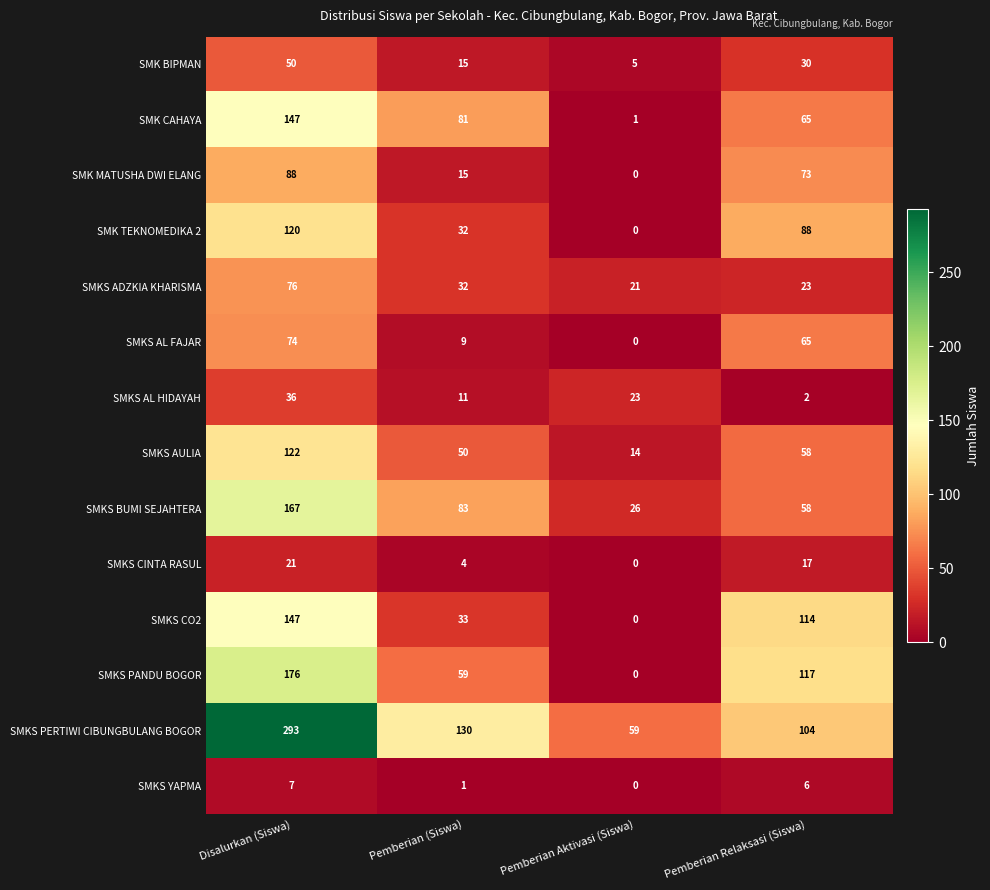

What is the sum of all SMKS CO2 values?

294